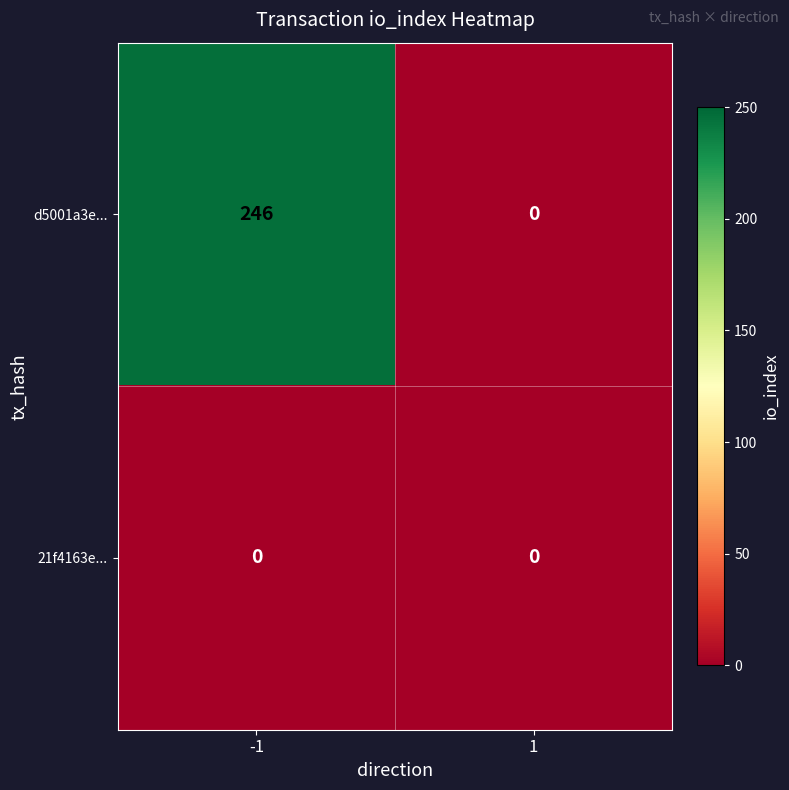

How many data points does each series have?

2